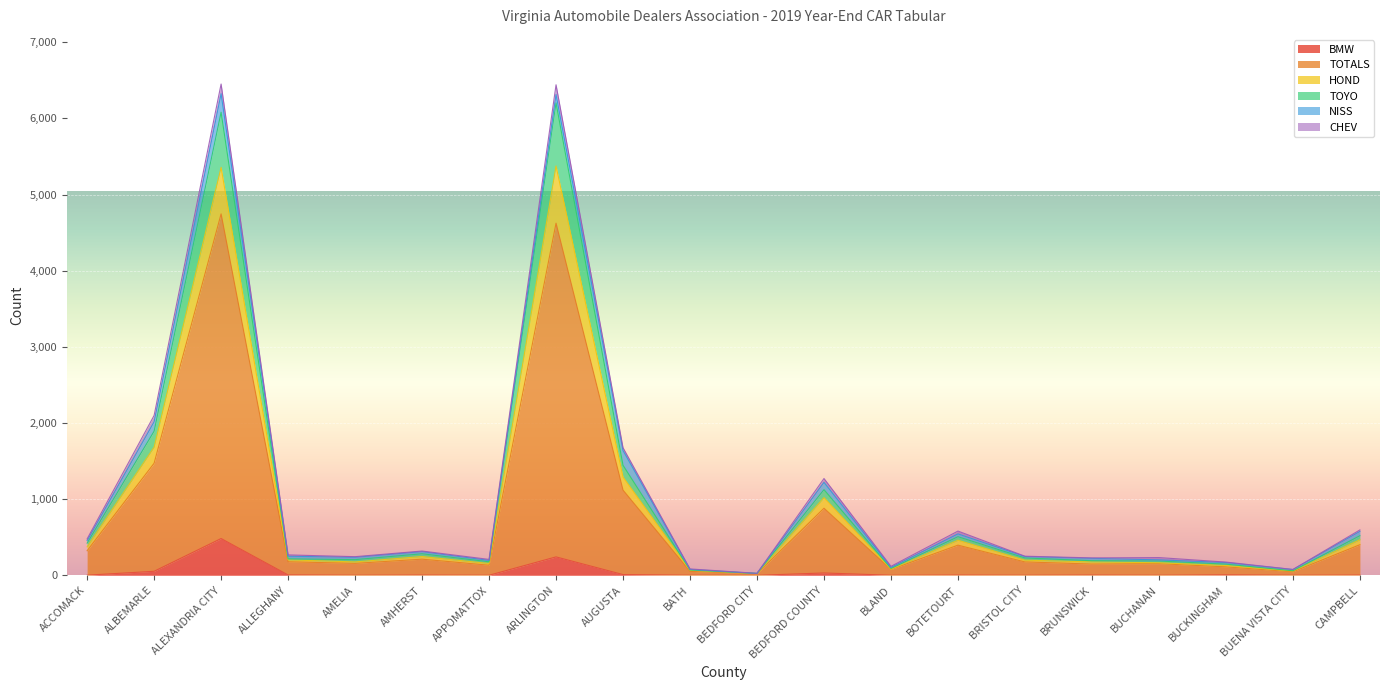

What are all the series names shown in the legend?

BMW, TOTALS, HOND, TOYO, NISS, CHEV